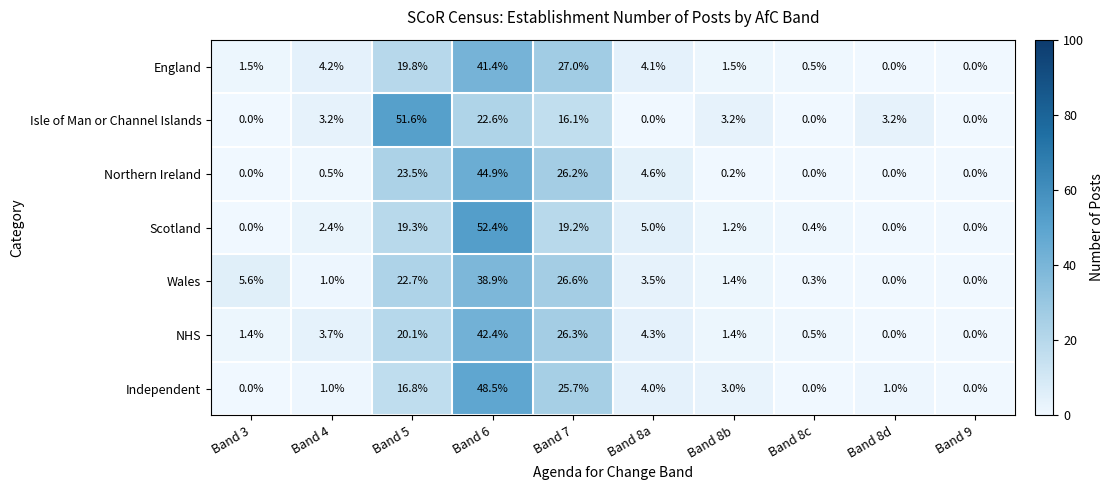

Is it true that NHS equals 26.3 at Band 7?

True